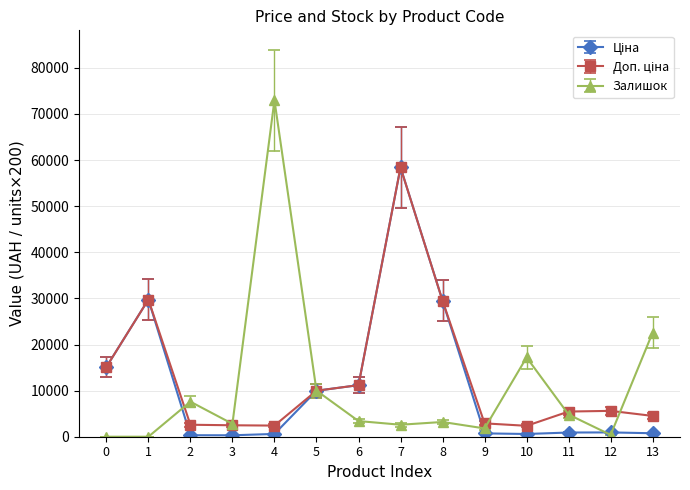

Is this an area chart (filled region under the line)?

No